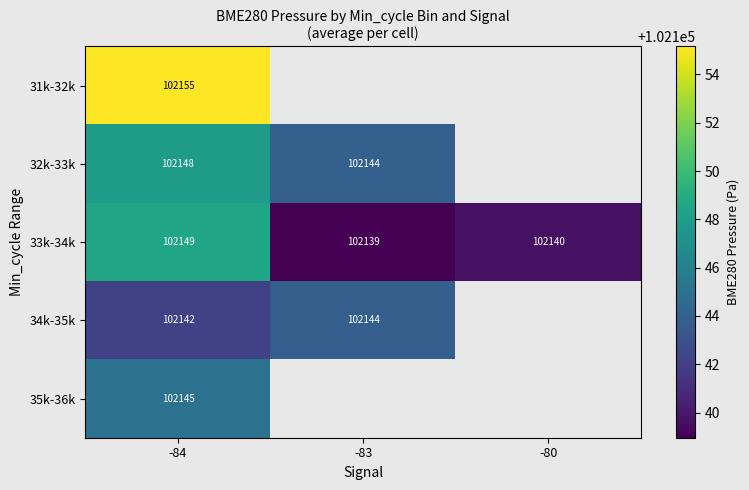

Is the value of 34k-35k at -84 greater than the value of 32k-33k at -83?

No